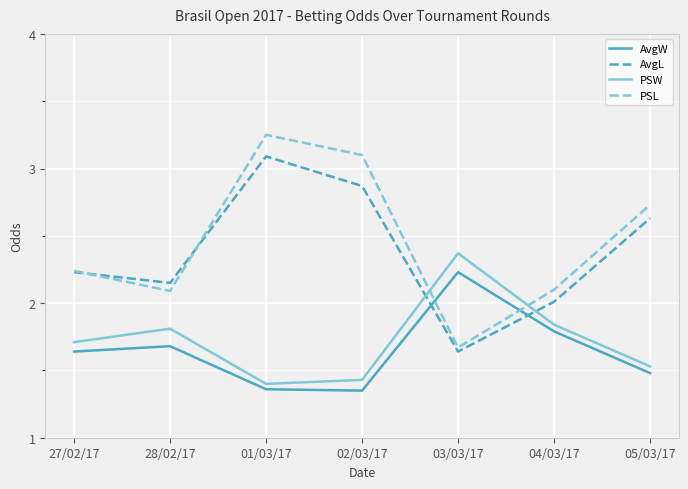

Is the value of PSW at 02/03/17 greater than the value of PSL at 02/03/17?

No